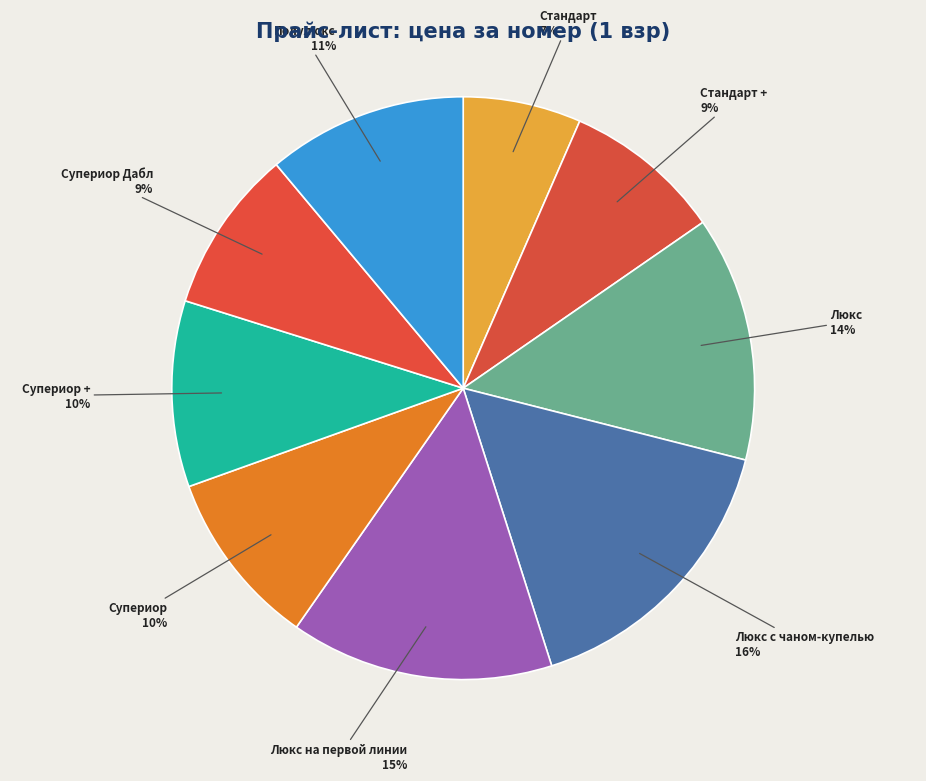

Count the number of slices in the pie.

9